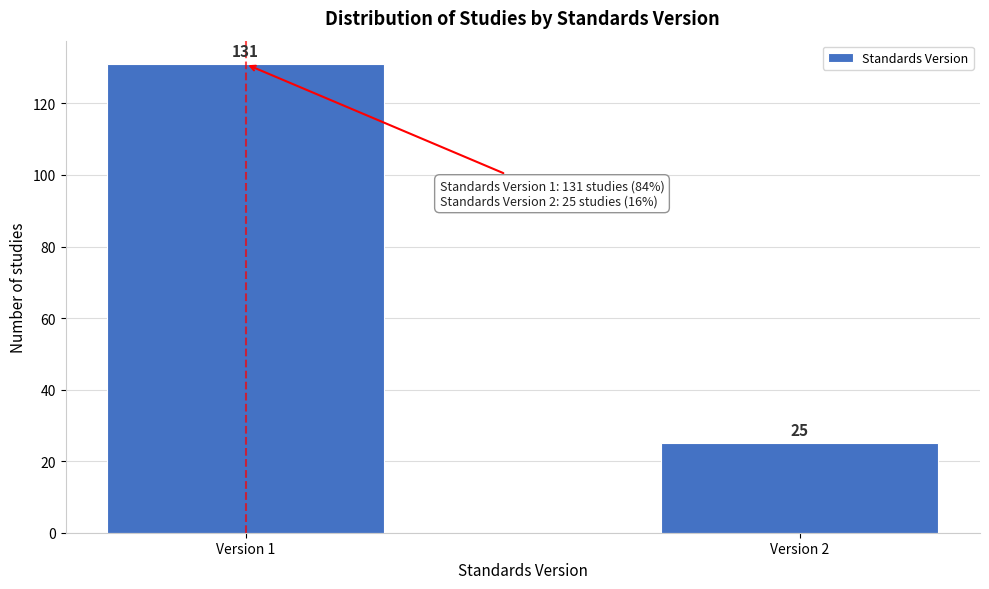

Reading left to right, list all the values displayed in this chart.

131	25